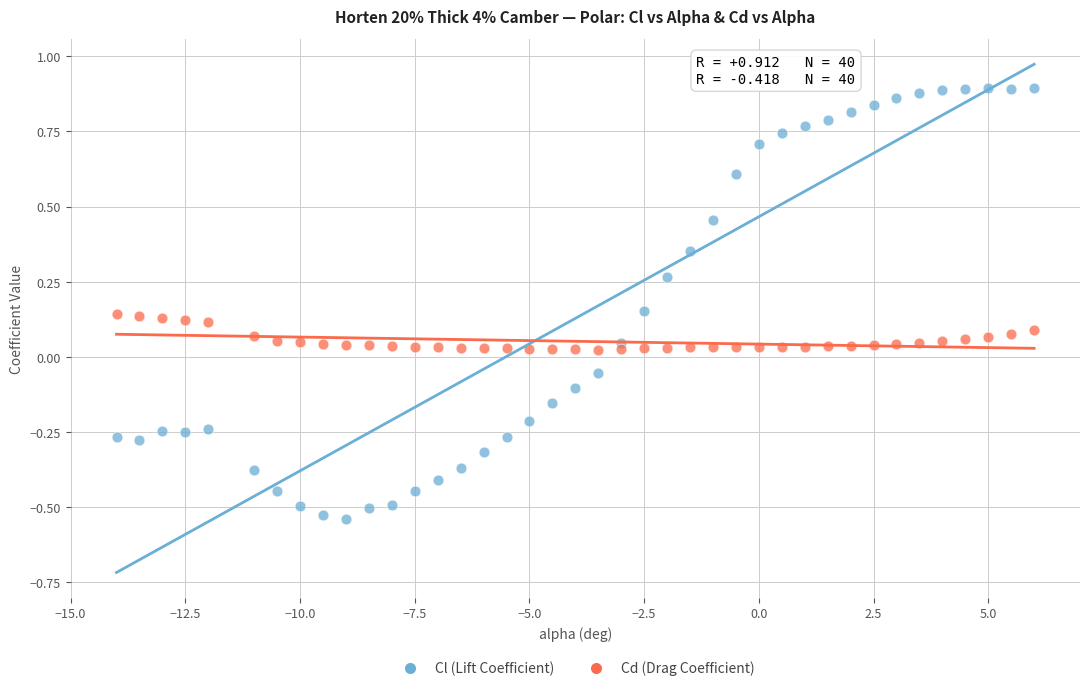

Across all data points, what is the range of Y values (max minus min)?

1.4